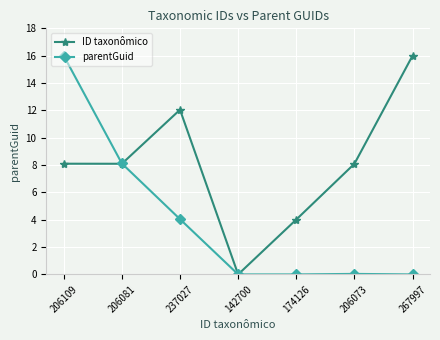

Is the value of parentGuid at 206109 greater than the value of ID taxonômico at 142700?

Yes